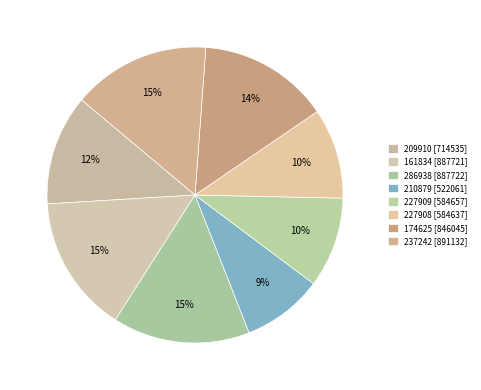

Which slice is the smallest?

210879